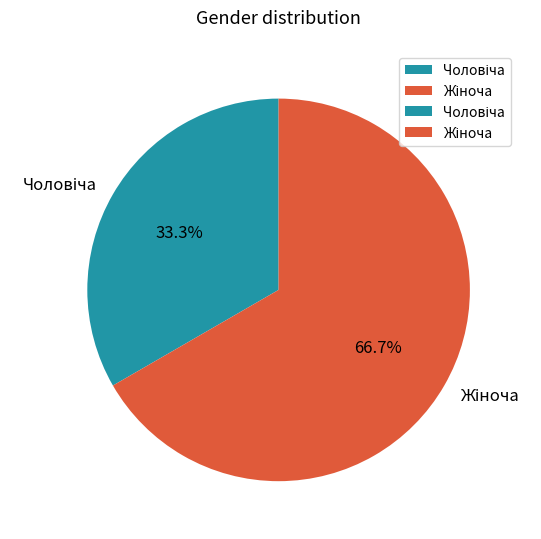

To the nearest percent, what percentage of the pie is Чоловіча?

33%